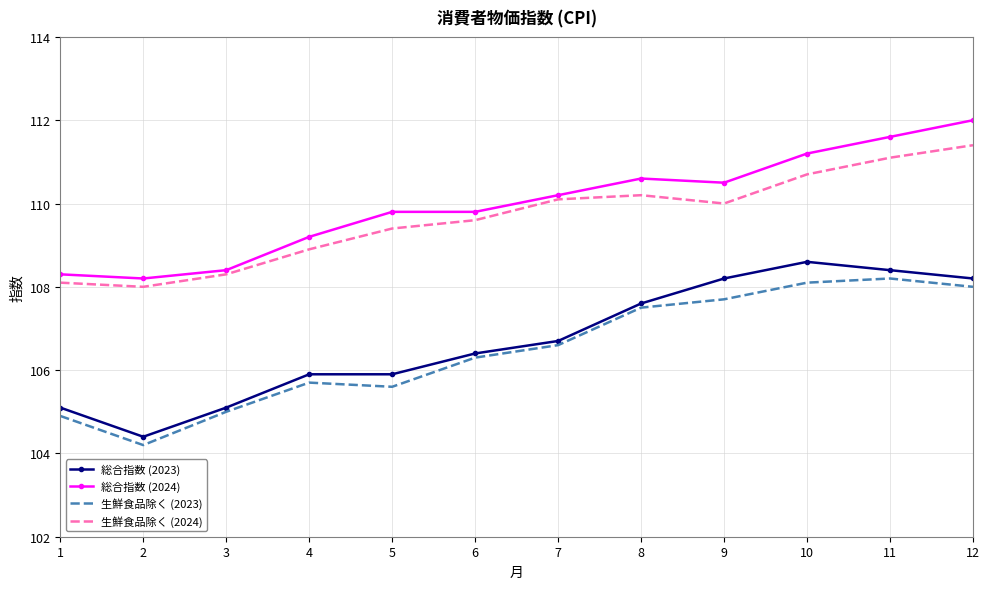

True or false: 総合指数 (2024) and 生鮮食品除く (2024) intersect in this chart.

False